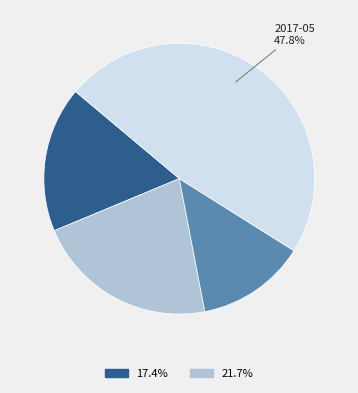

Is there any slice that represents more than half of the pie?

No